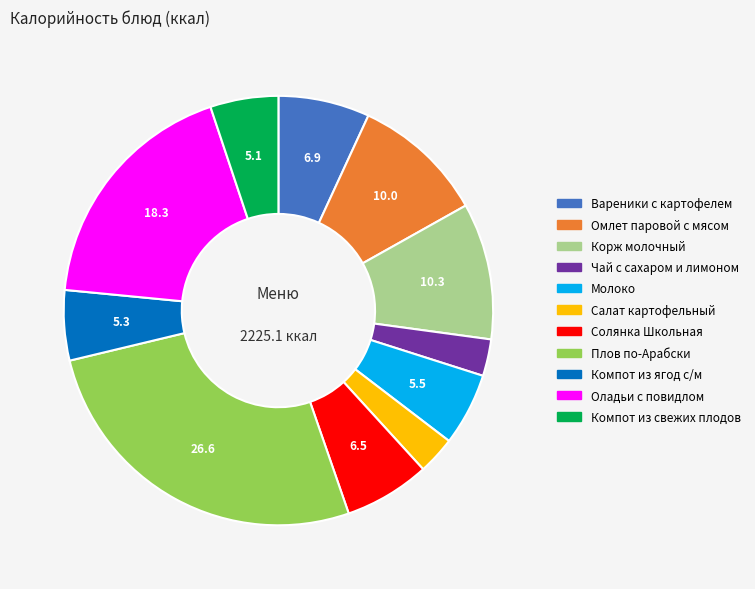

How many segments does this pie chart have?

11